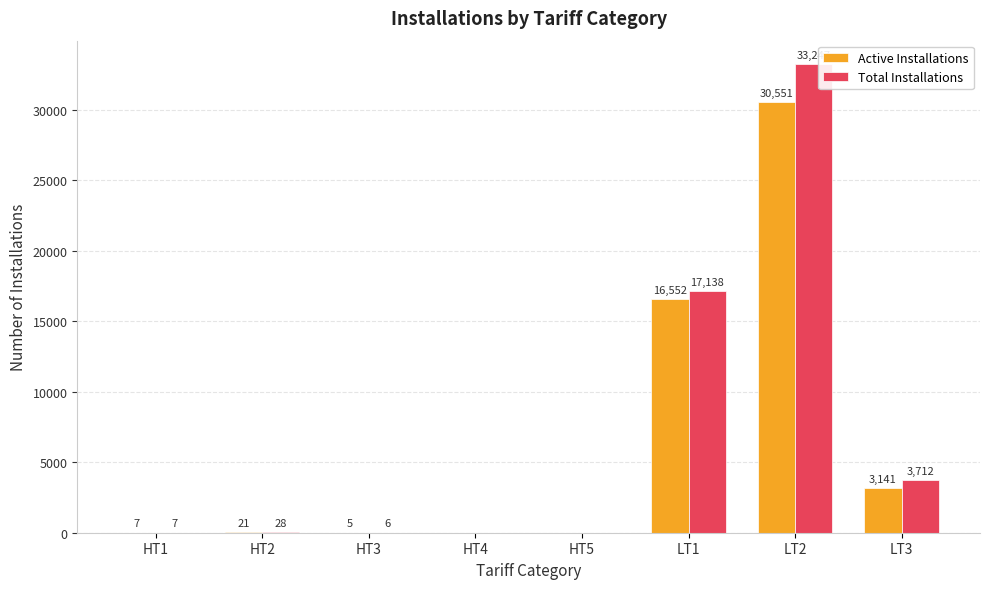

At which label does Active Installations reach its peak?

LT2